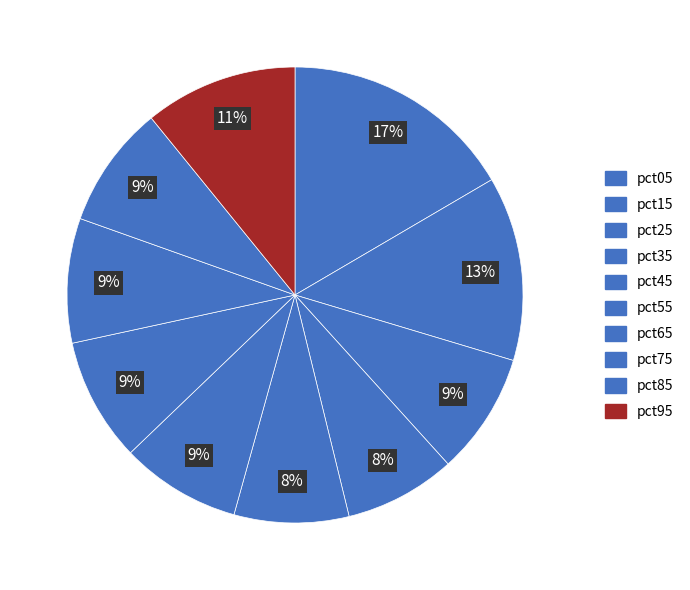

To the nearest percent, what is the average slice percentage?

10%